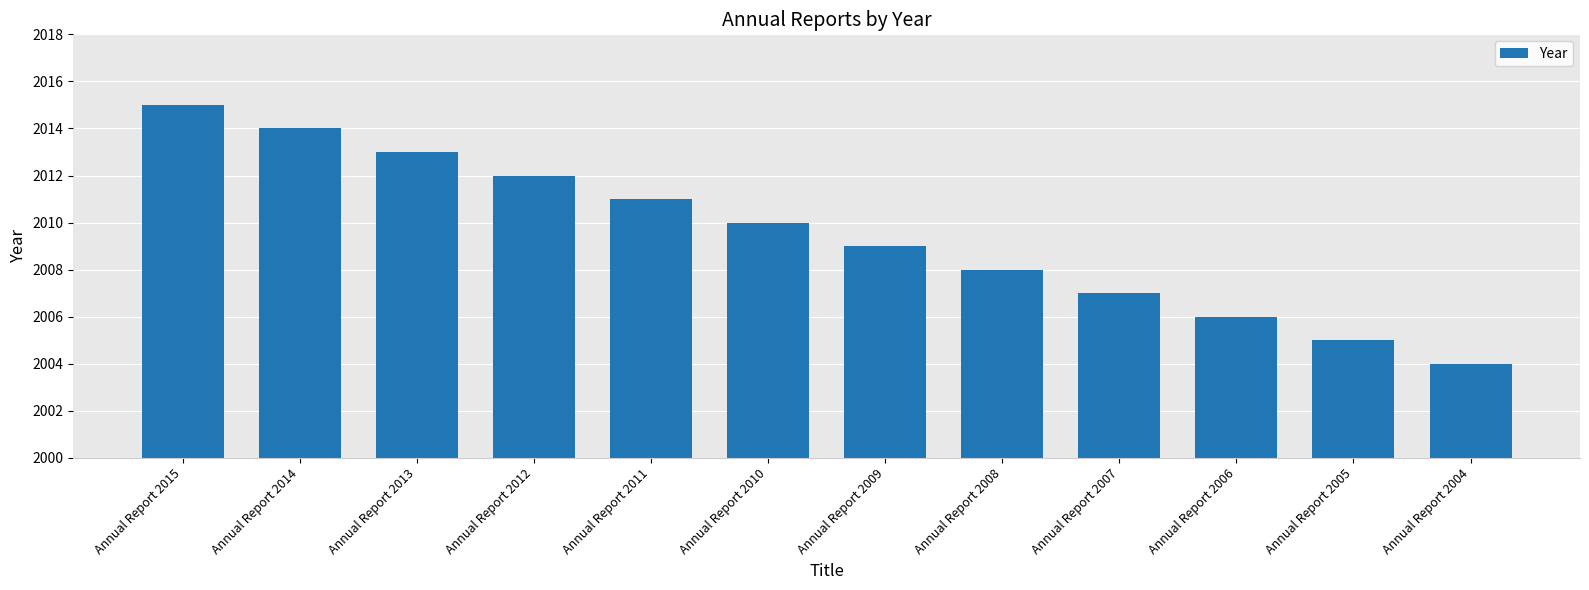

What is the difference between the values at Annual Report 2010 and Annual Report 2004?

6